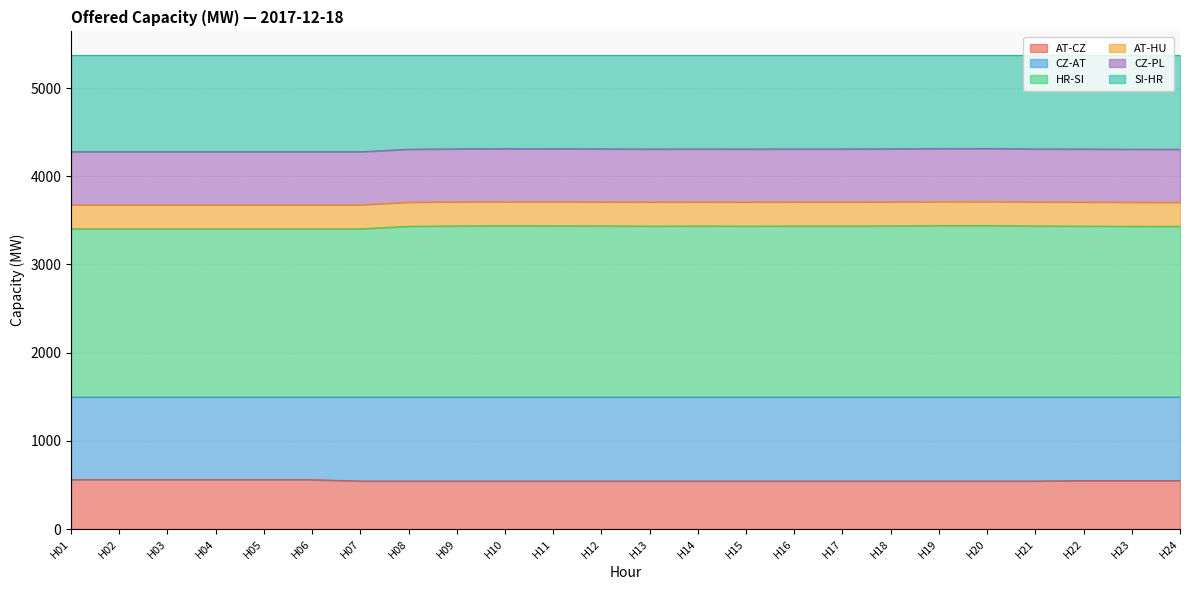

Which has a higher value, H08 or H12?

H08